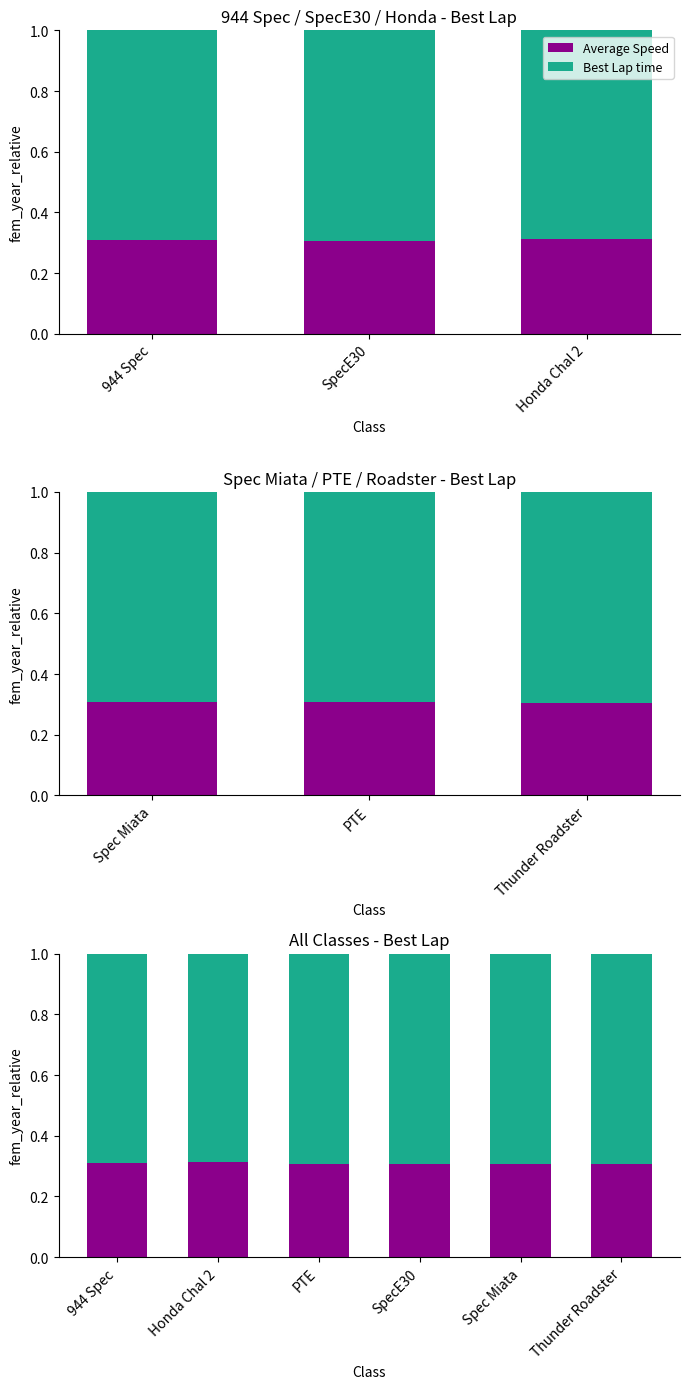

Which series has the largest range (max minus min)?

Average Speed